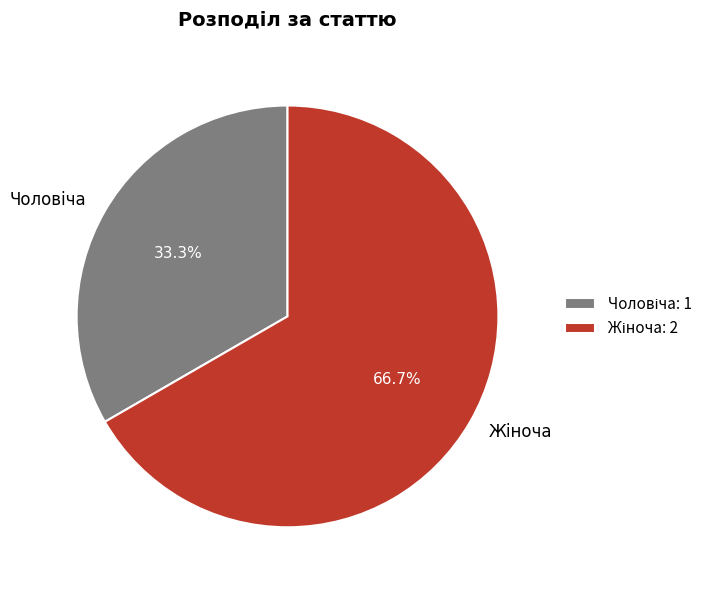

Is there any slice that represents more than half of the pie?

Yes